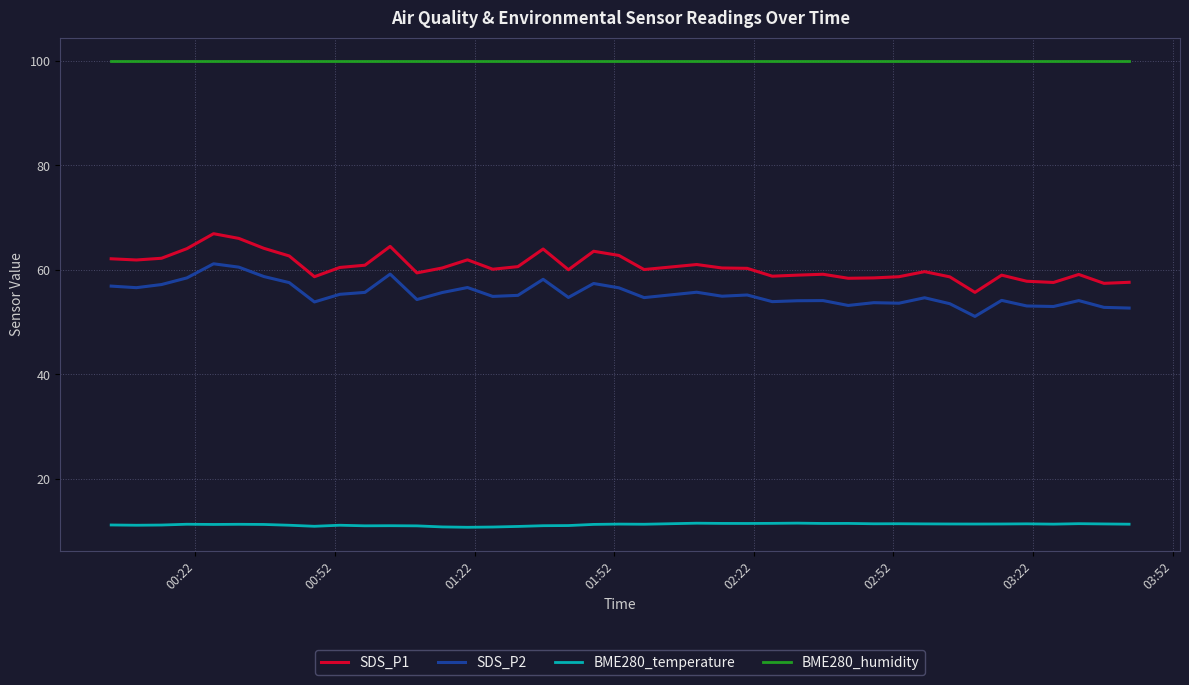

At how many categories does at least one series exceed 85?

40